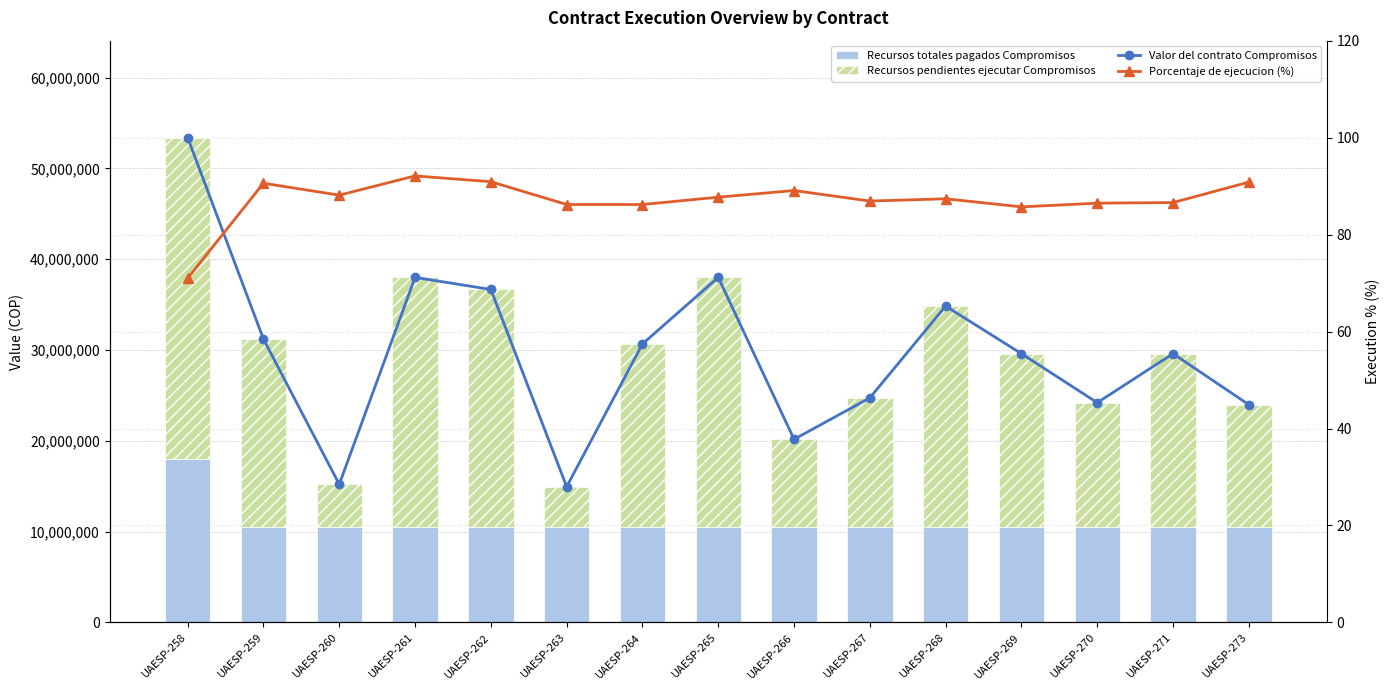

Which series has the largest total across all categories?

Valor del contrato Compromisos